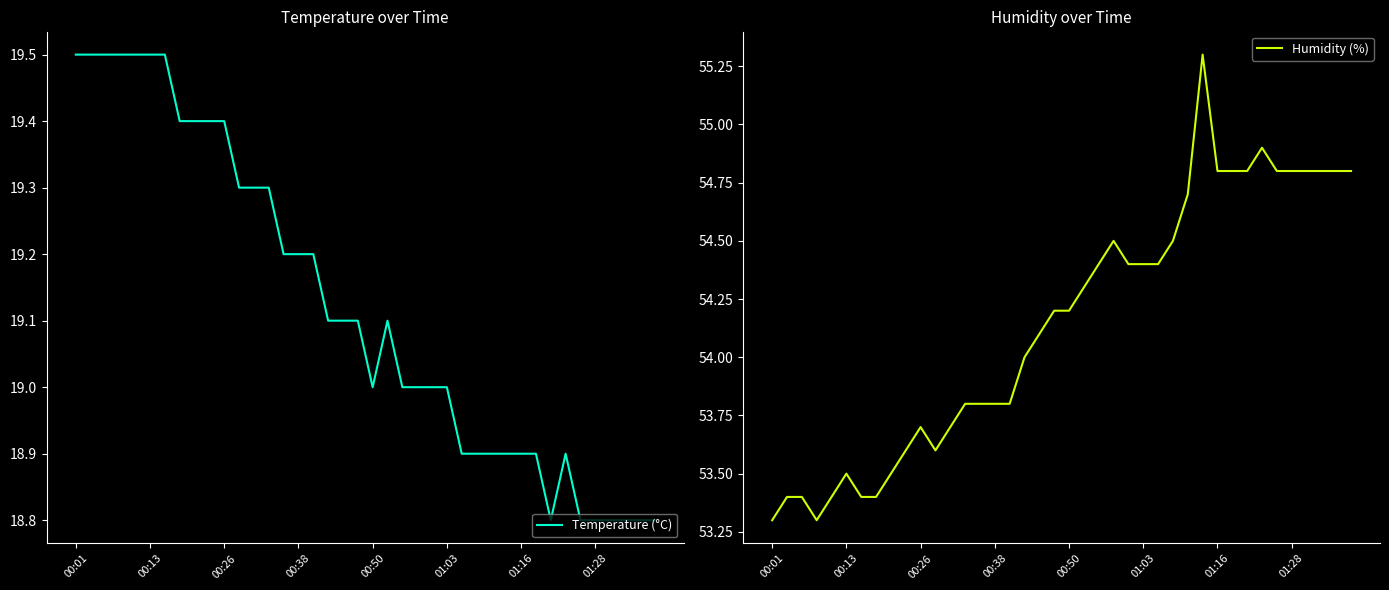

True or false: Humidity (%) has a value of 29.1 at 31.

False